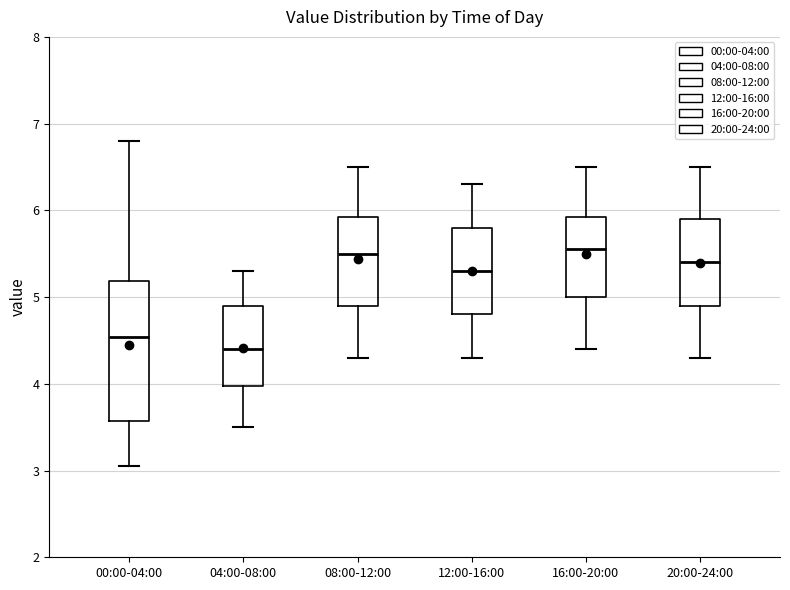

Which box's median line is the lowest?

04:00-08:00